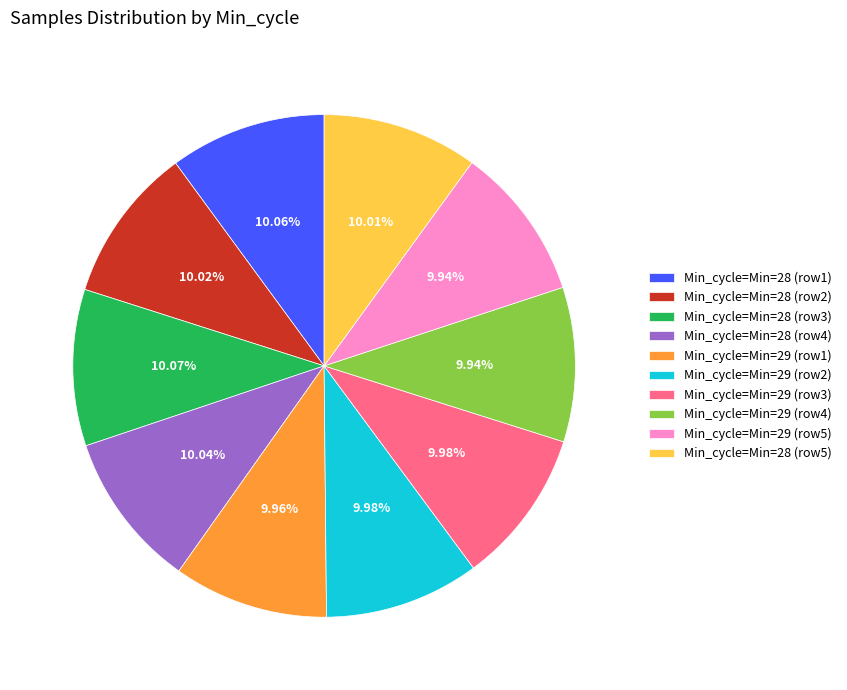

Do Min_cycle=Min=28 (row2) and Min_cycle=Min=29 (row3) together represent more than half of the pie?

No